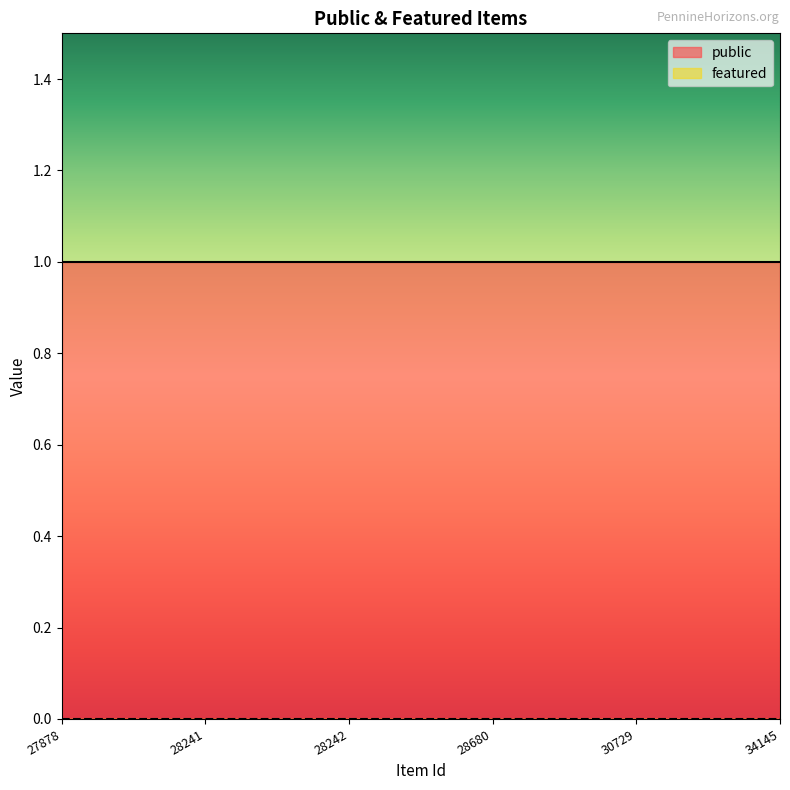

True or false: featured and public intersect in this chart.

False